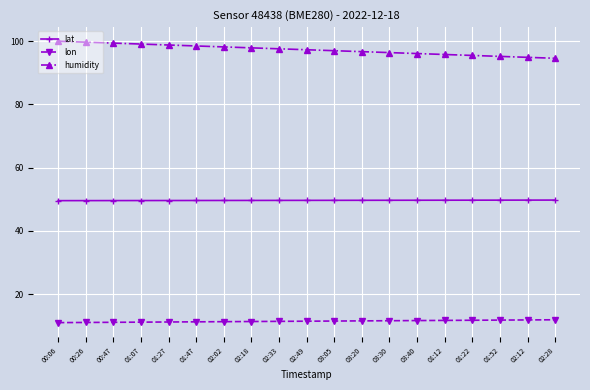

At which label does humidity first exceed 97?

00:06